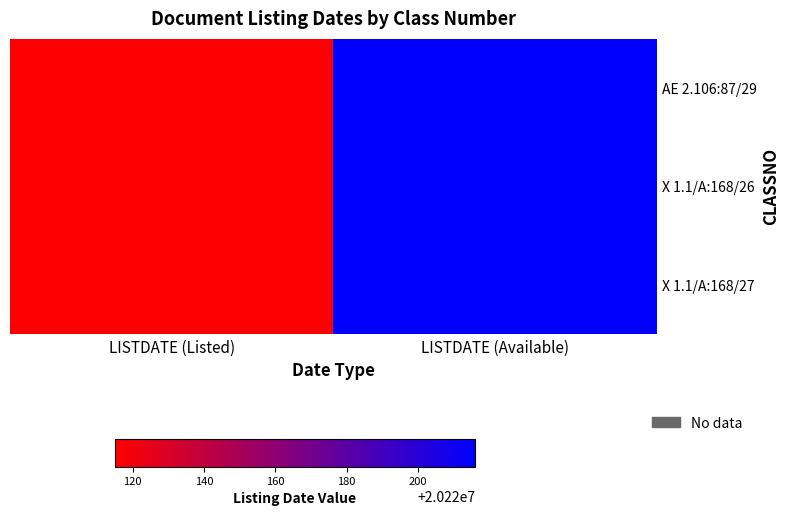

Which series has the widest spread of values?

AE 2.106:87/29